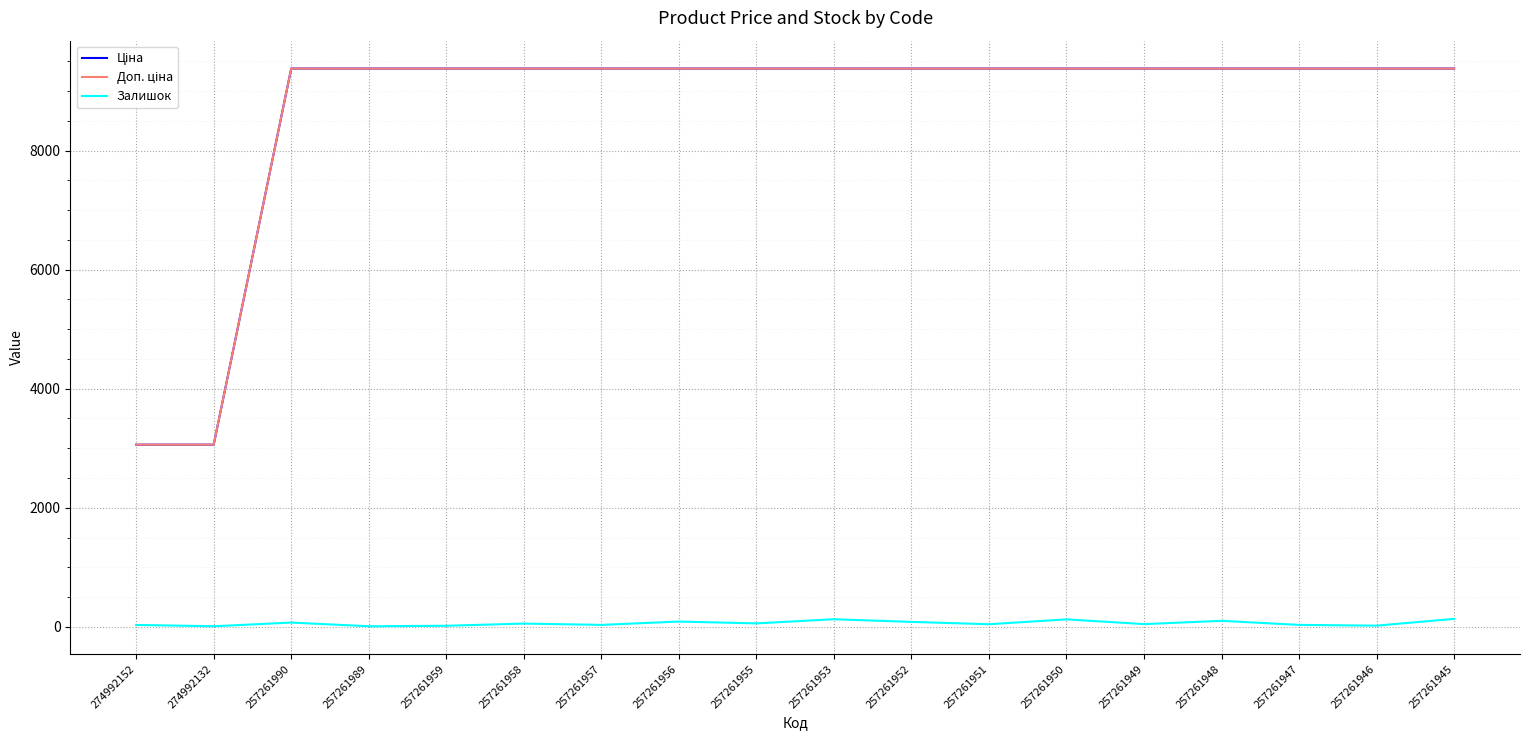

What is the maximum value shown in the chart?

9379.3